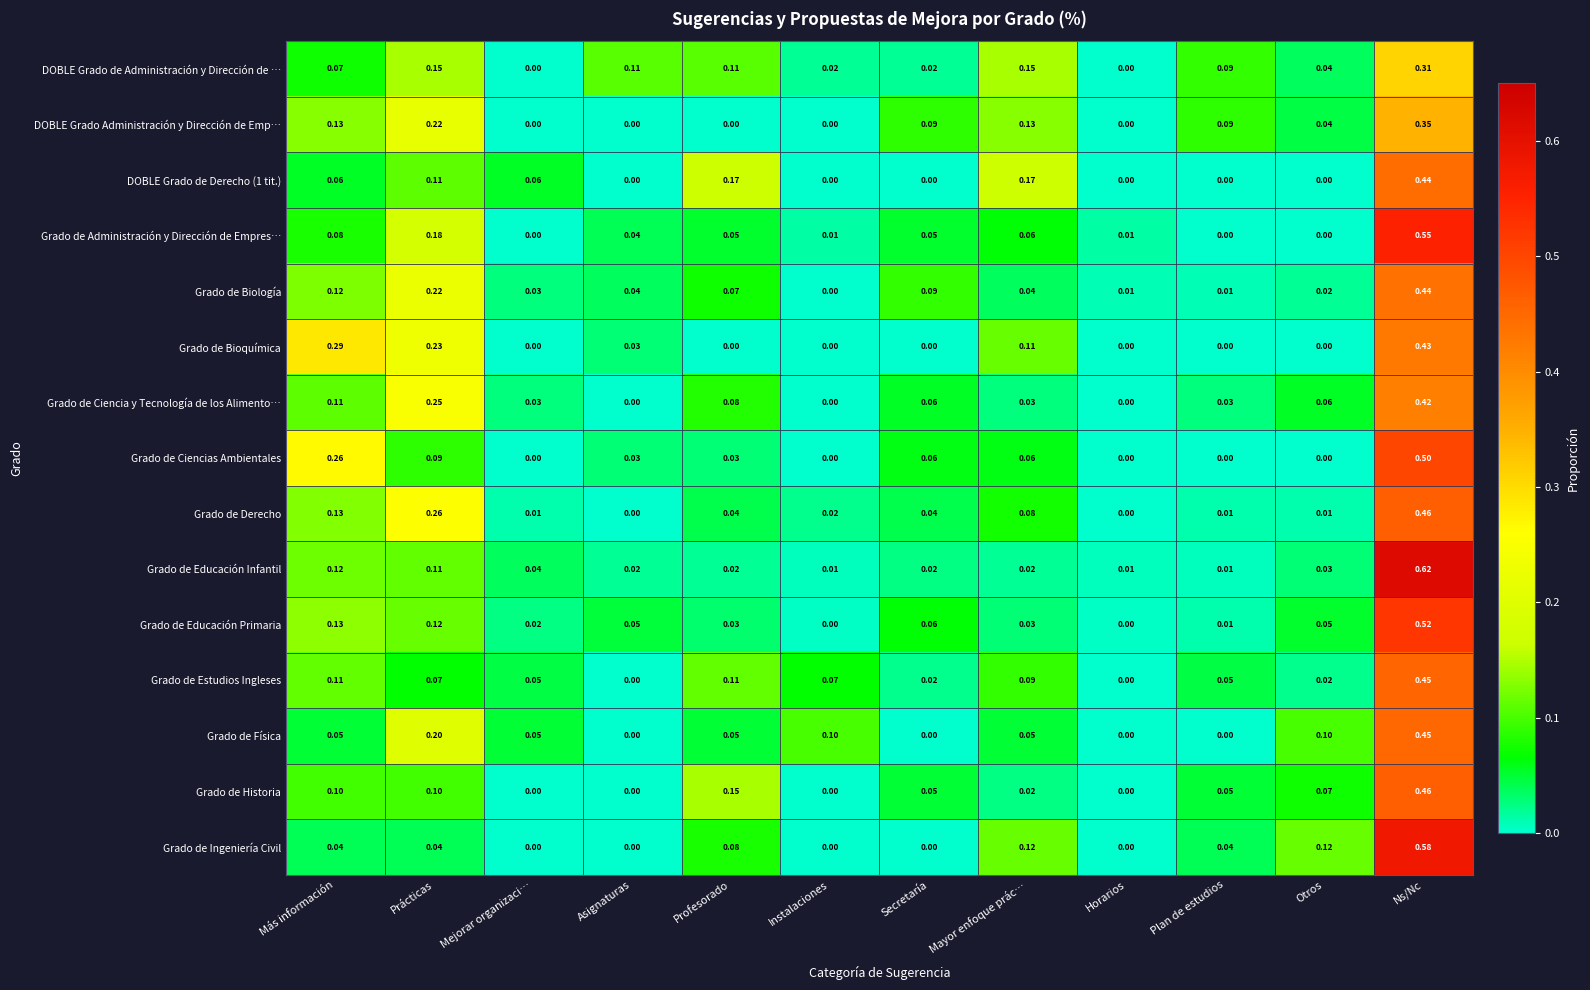

At which category is the sum across all series the highest?

Ns/Nc